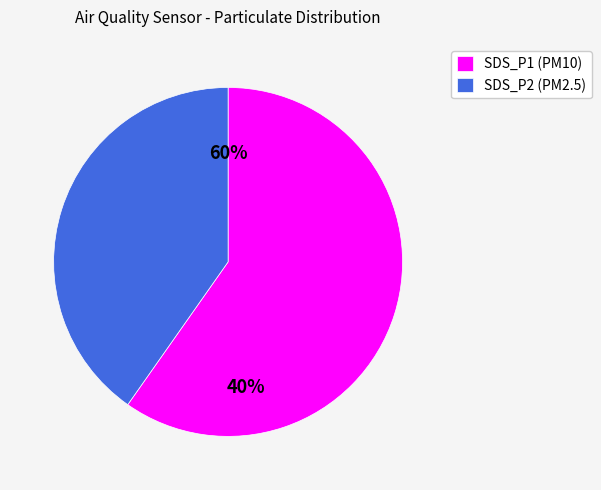

Combined, do SDS_P1 and SDS_P2 account for over 50%?

Yes